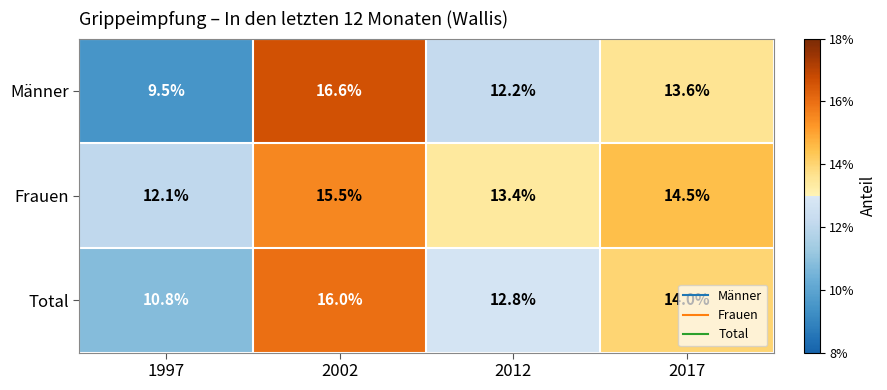

What is the maximum value shown in the chart?

16.6